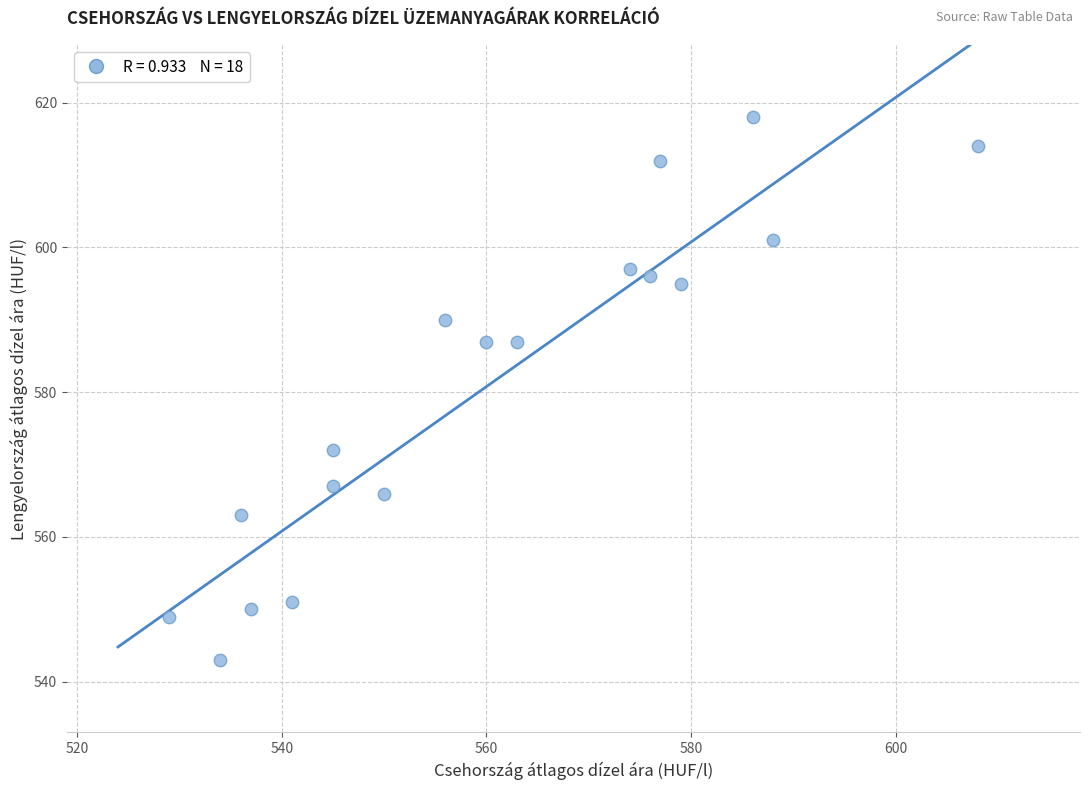

What is the range of Y values (max minus min)?

75